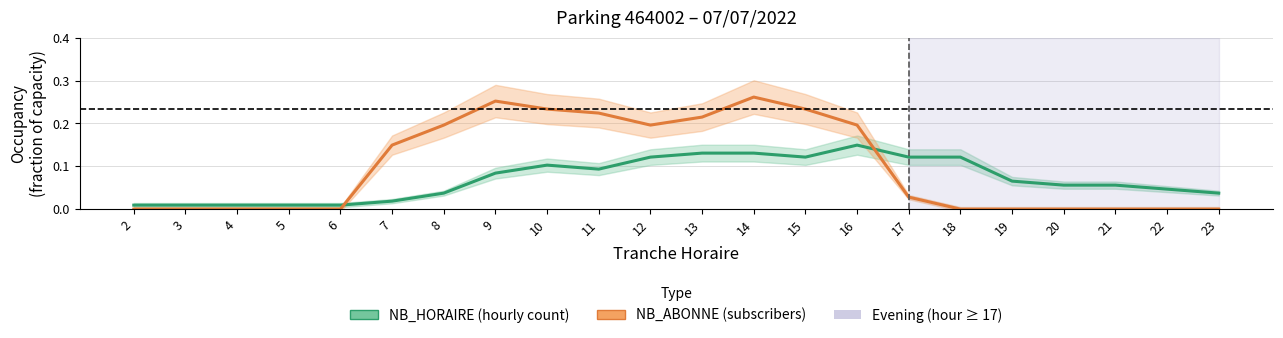

How many interior local peaks does the NB_ABONNE series have?

2